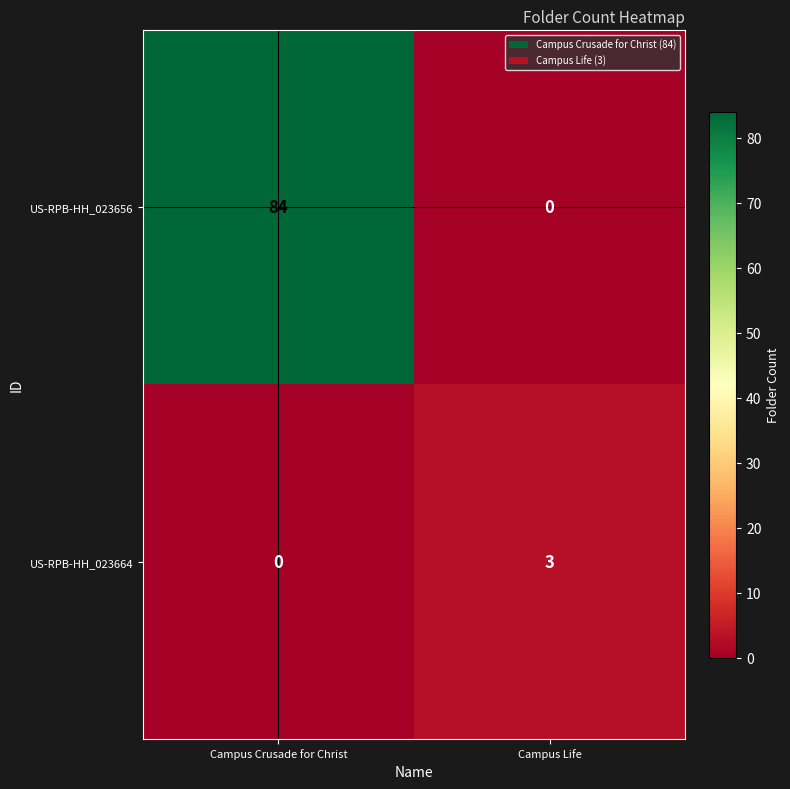

Reading left to right, transcribe all the data shown in this chart.

US-RPB-HH_023656: 84	0
US-RPB-HH_023664: 0	3